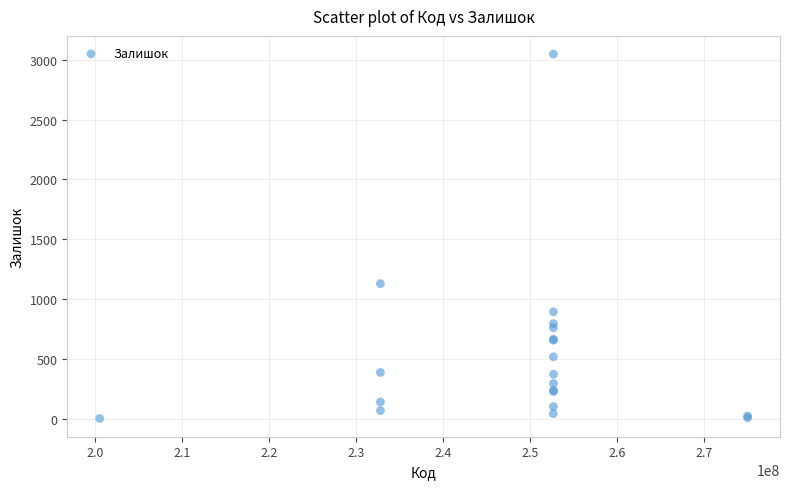

What Y value in the scatter plot is closest to 1525?

1129